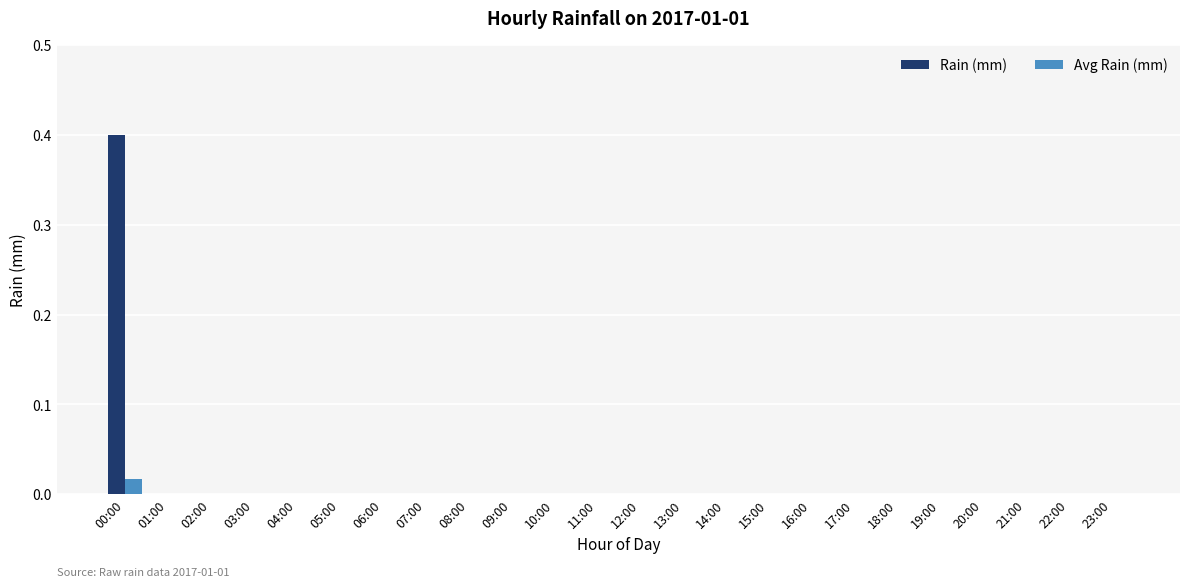

How many Rain (mm) values are between 0 and 1?

24